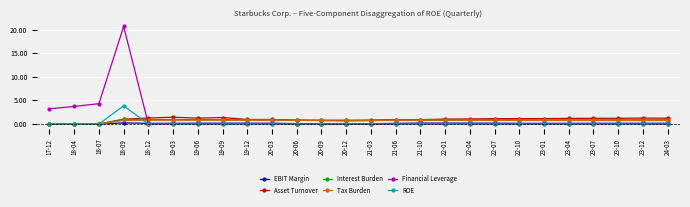

What is the maximum value for Tax Burden?

0.8